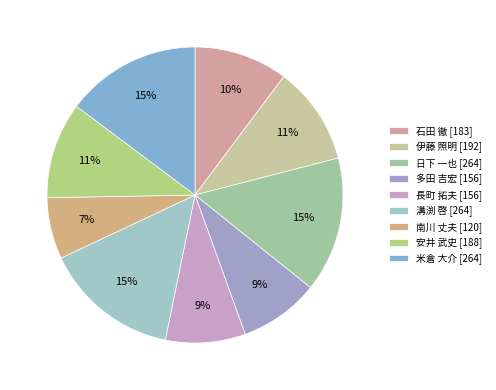

Which slice is the largest?

日下 一也